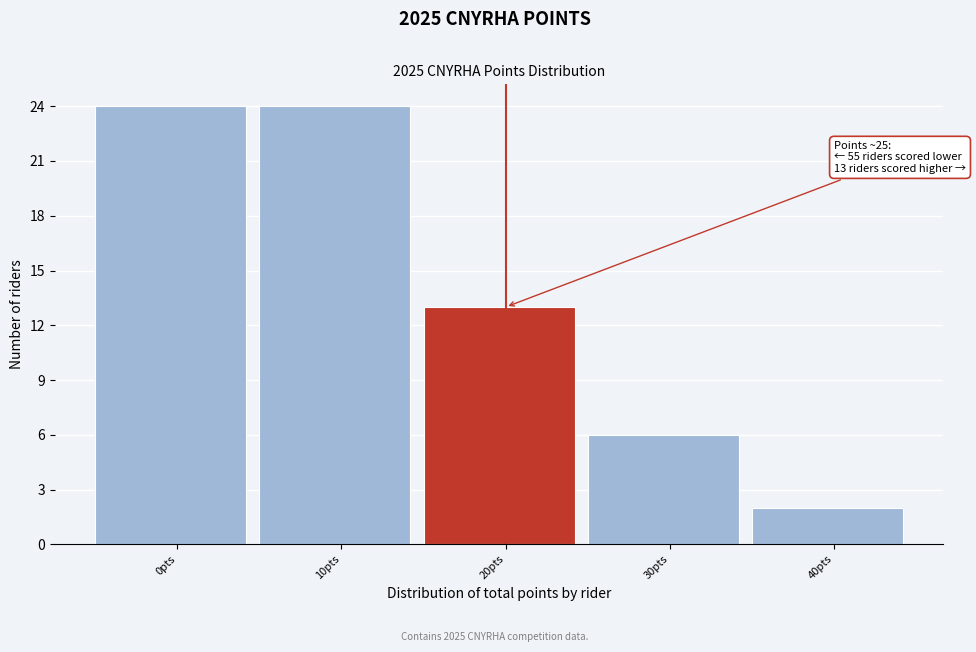

Reading left to right, what are all the values shown in this chart?

0pts=24	10pts=24	20pts=13	30pts=6	40pts=2